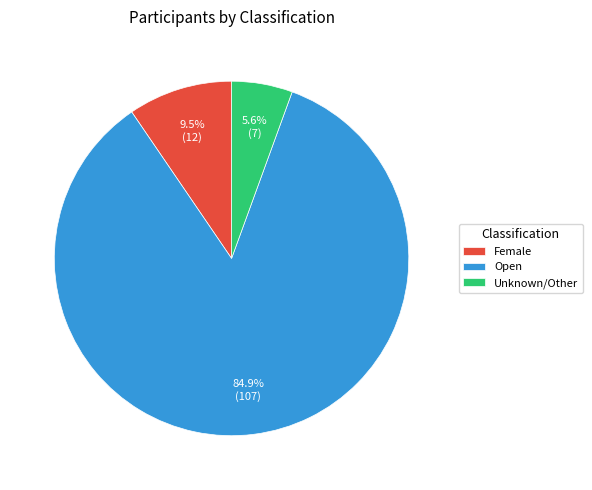

What percentage is NOT represented by Open?

15.1%